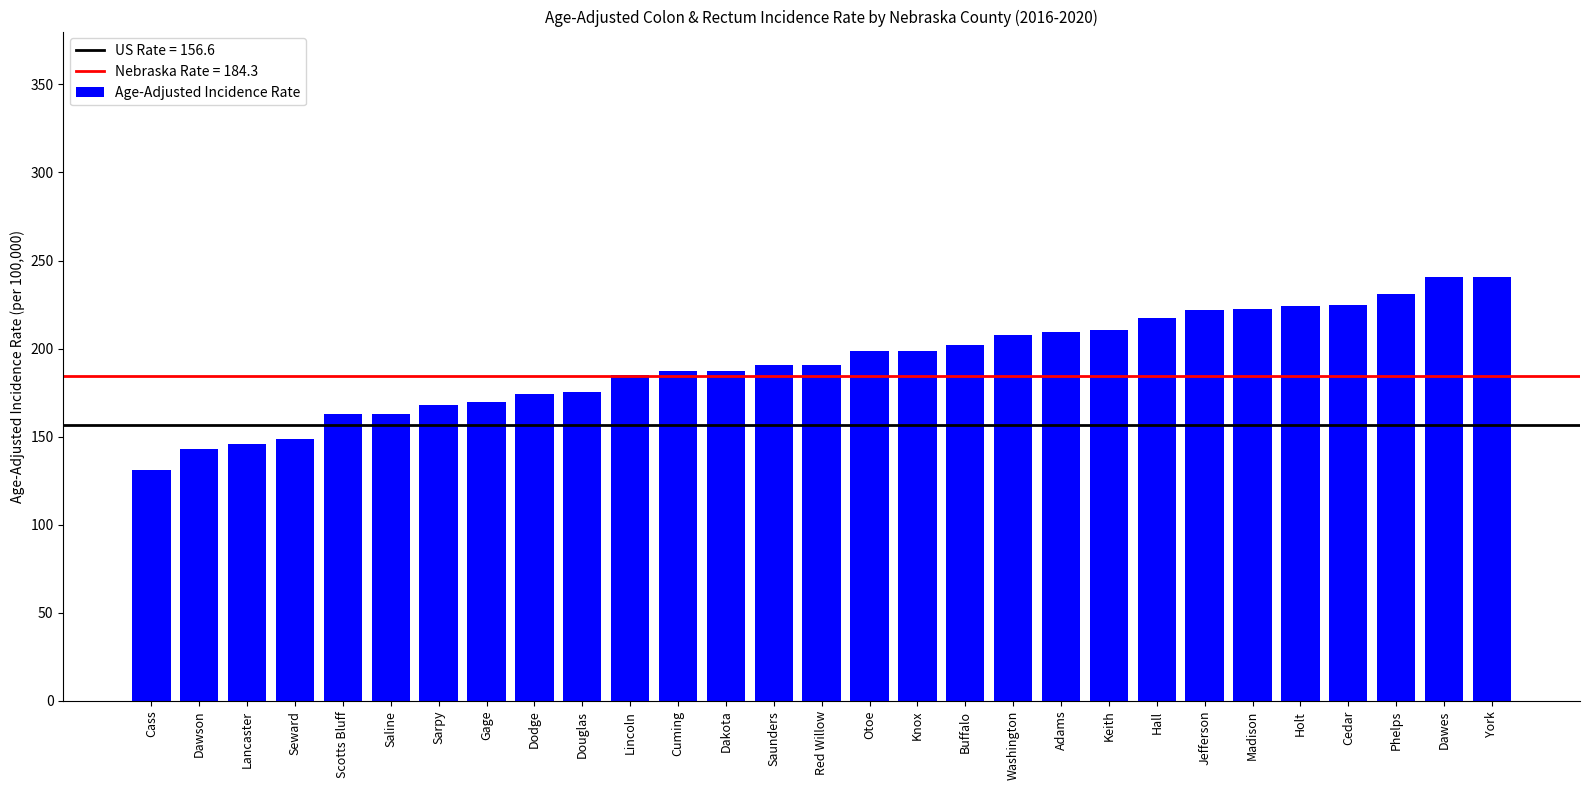

What is the greatest value displayed?

240.9